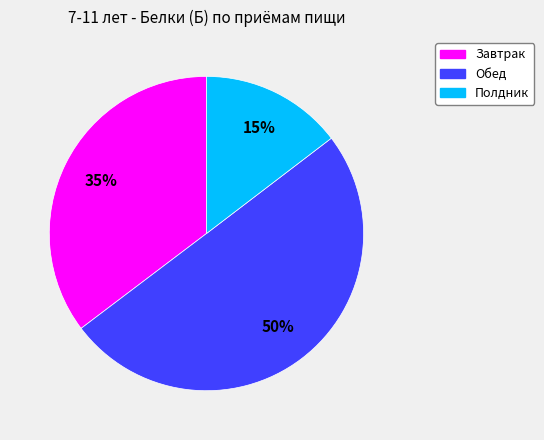

What percentage is the Обед slice, to the nearest percent?

50%